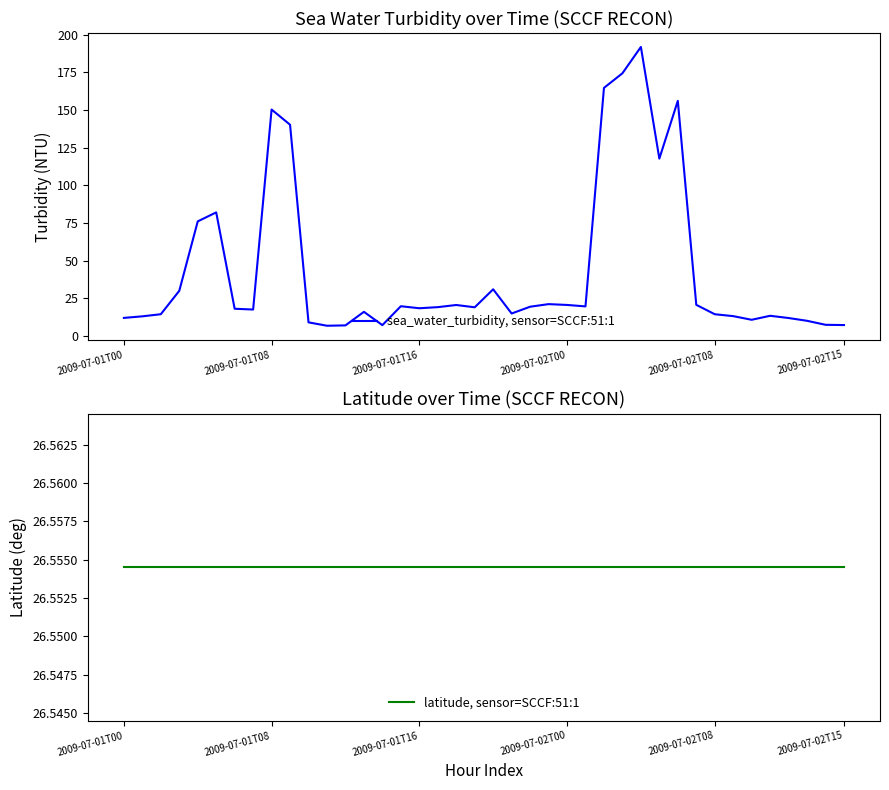

What is the value of the sea_water_turbidity, sensor=SCCF:51:1 point at the 2nd from the left?

13.2